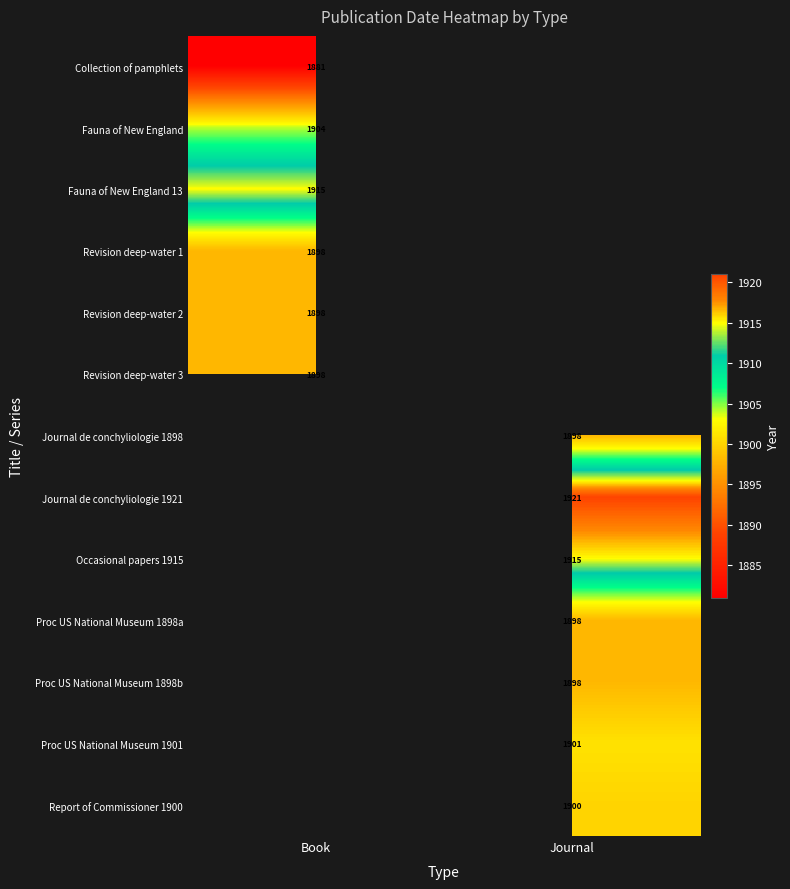

Is it true that Fauna of New England 13 equals 2564 at Book?

False